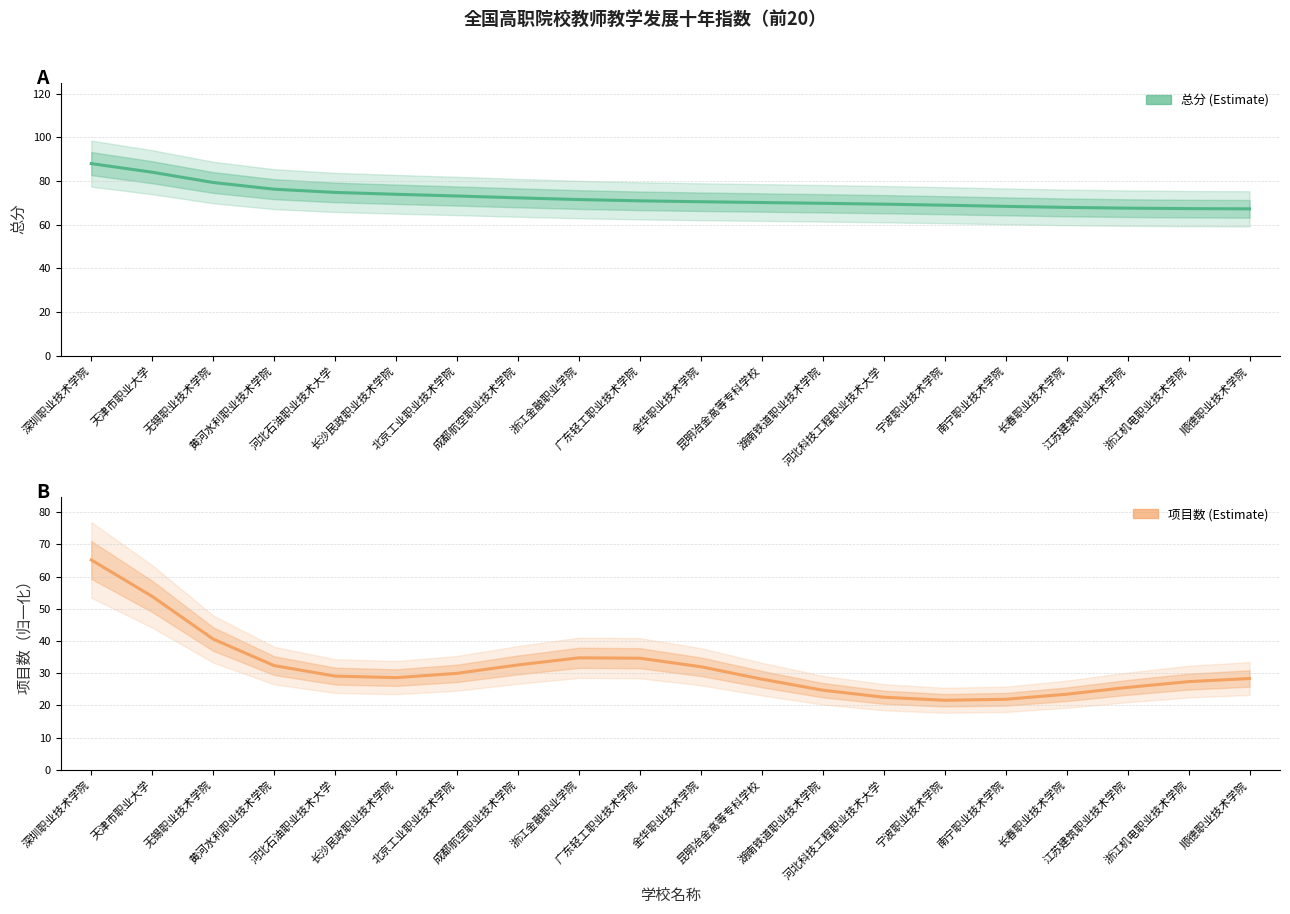

At which category does 项目数 Estimate reach its first local valley?

长沙民政职业技术学院